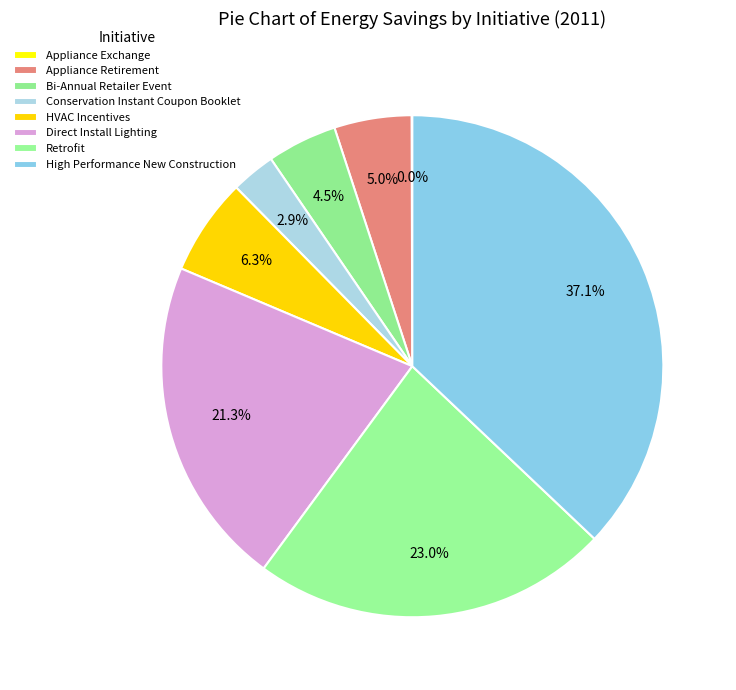

How much of the chart is everything except HVAC Incentives?

93.7%